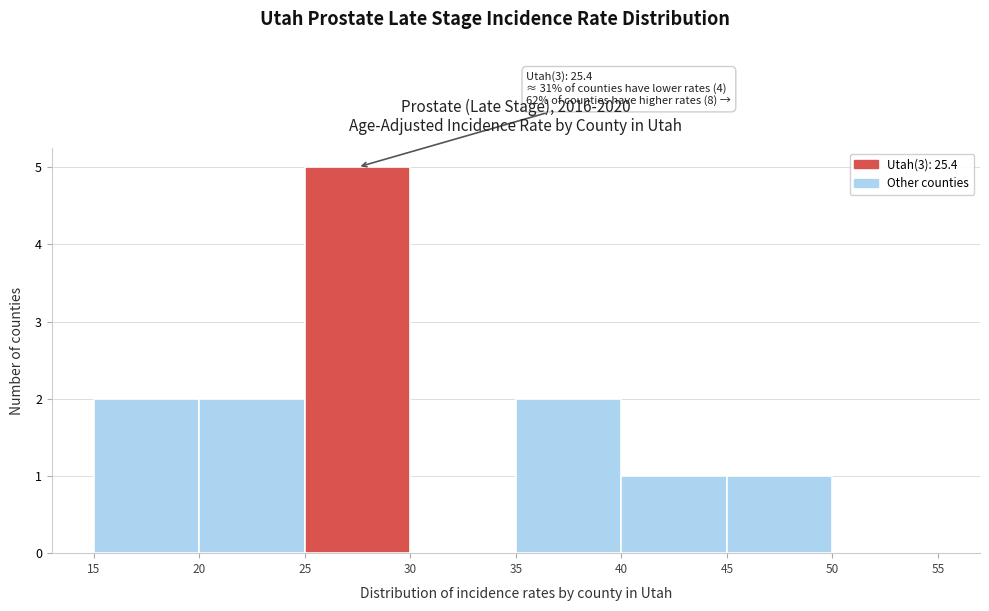

Which range on the x-axis has the tallest bar?

25 to 30